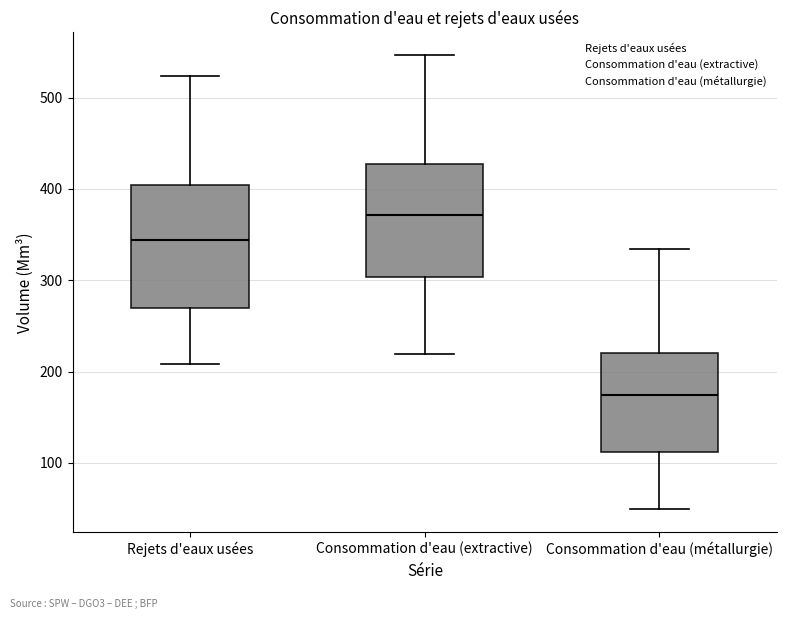

Reading left to right, read every box against the y-axis: the position of its median line, the range the box covers, and the ends of its whiskers. The values are not printed on the chart, so give them approximately, as read against the axis.

Rejets d'eaux usées: median 340, box 270 to 400, whiskers 210 to 520
Consommation d'eau (extractive): median 370, box 300 to 430, whiskers 220 to 550
Consommation d'eau (métallurgie): median 170, box 110 to 220, whiskers 50 to 330